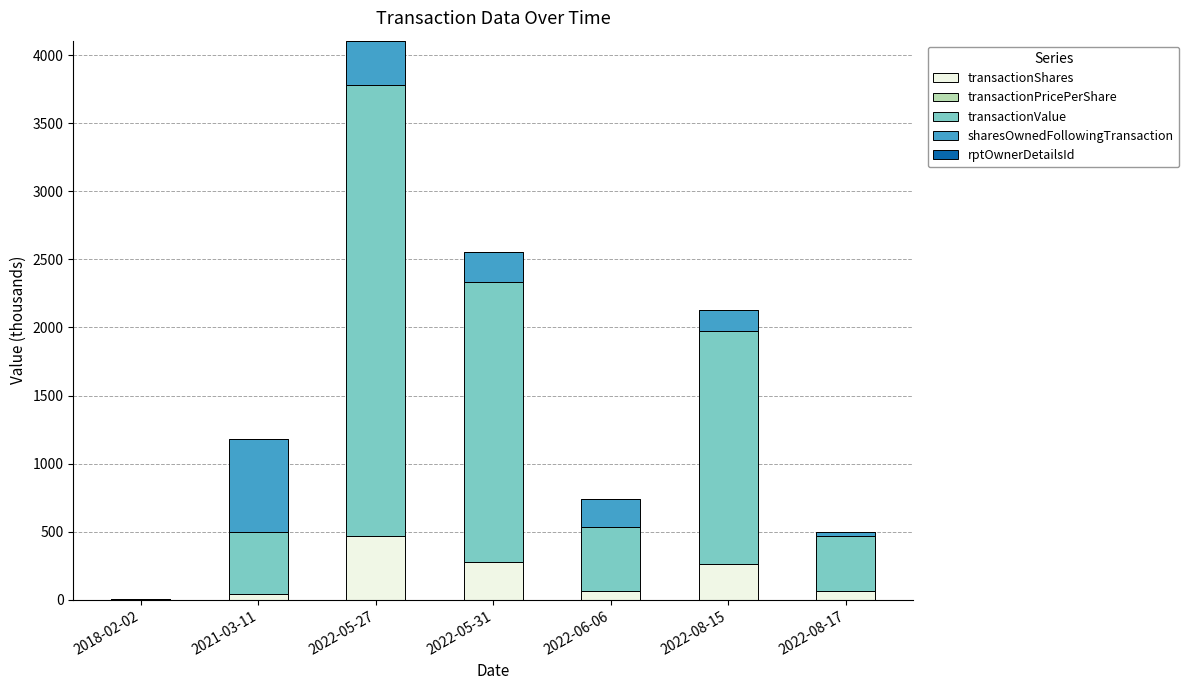

At which label does transactionShares reach its peak?

2022-05-27